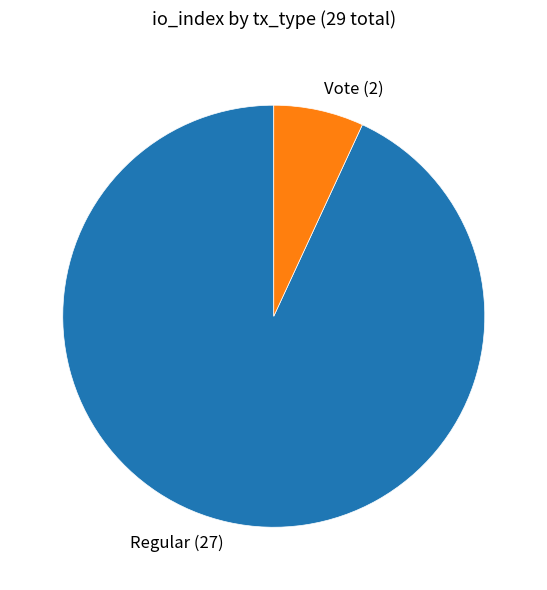

What is the smallest slice in the pie chart?

Vote